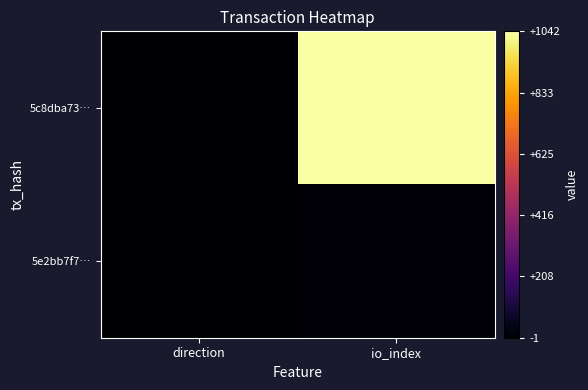

Which label corresponds to the smallest value in the chart?

direction